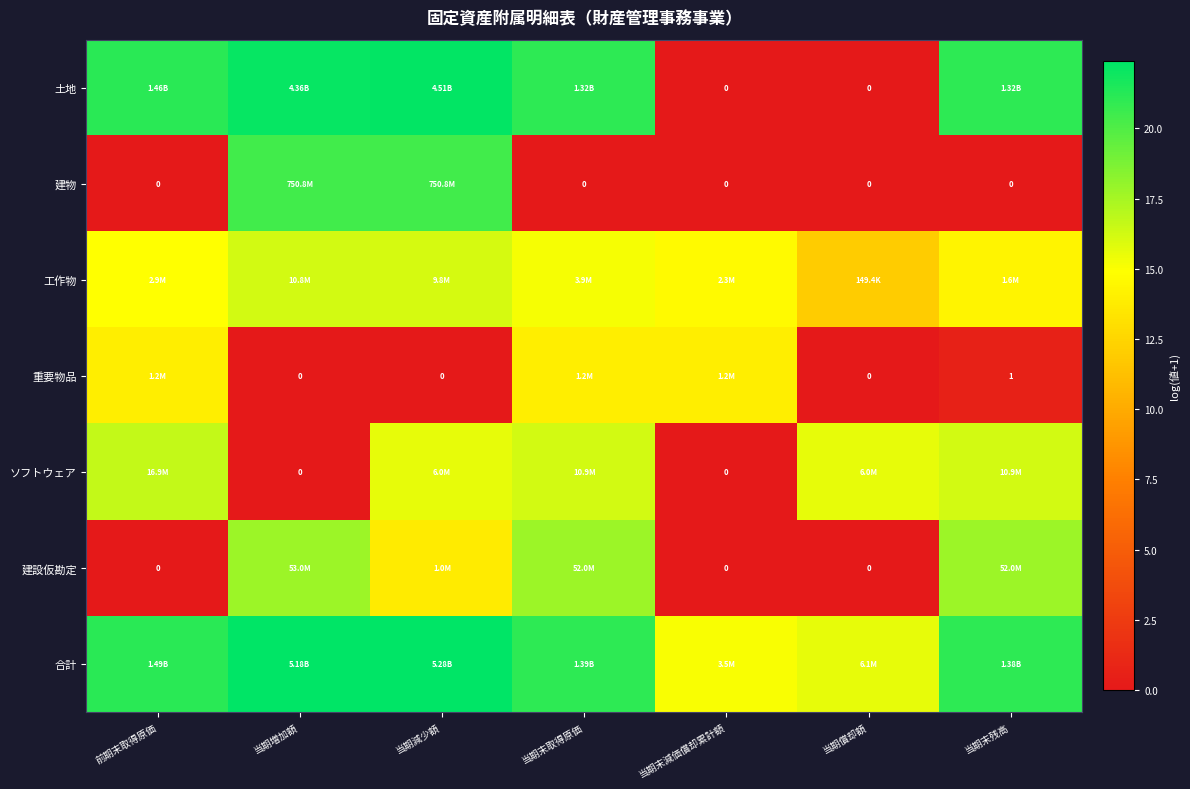

Which series has the largest total across all categories?

合計